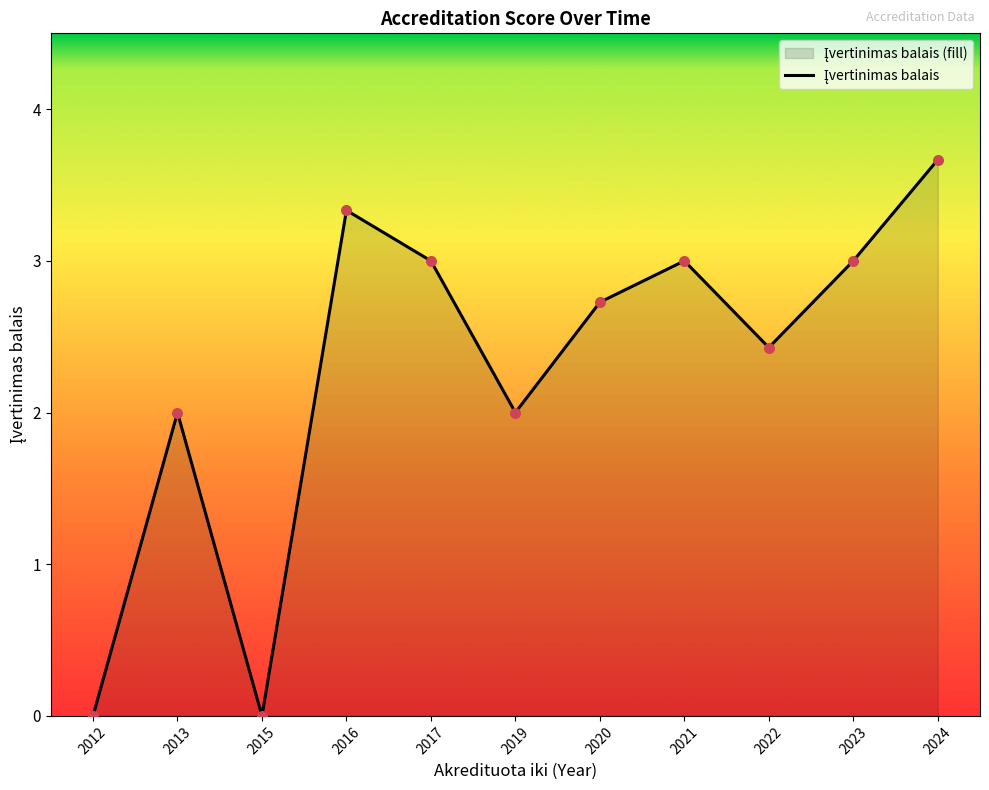

Between 2013 and 2017, which is larger?

2017